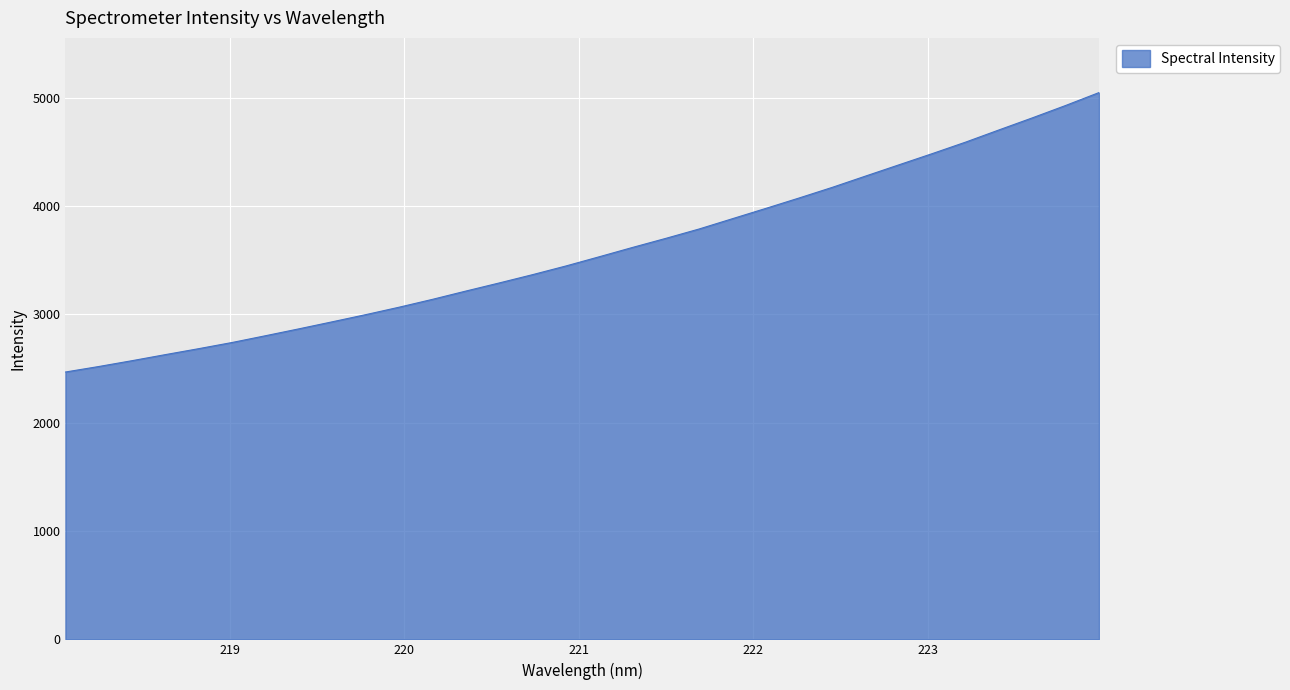

What is the maximum value shown in the chart?

5047.2